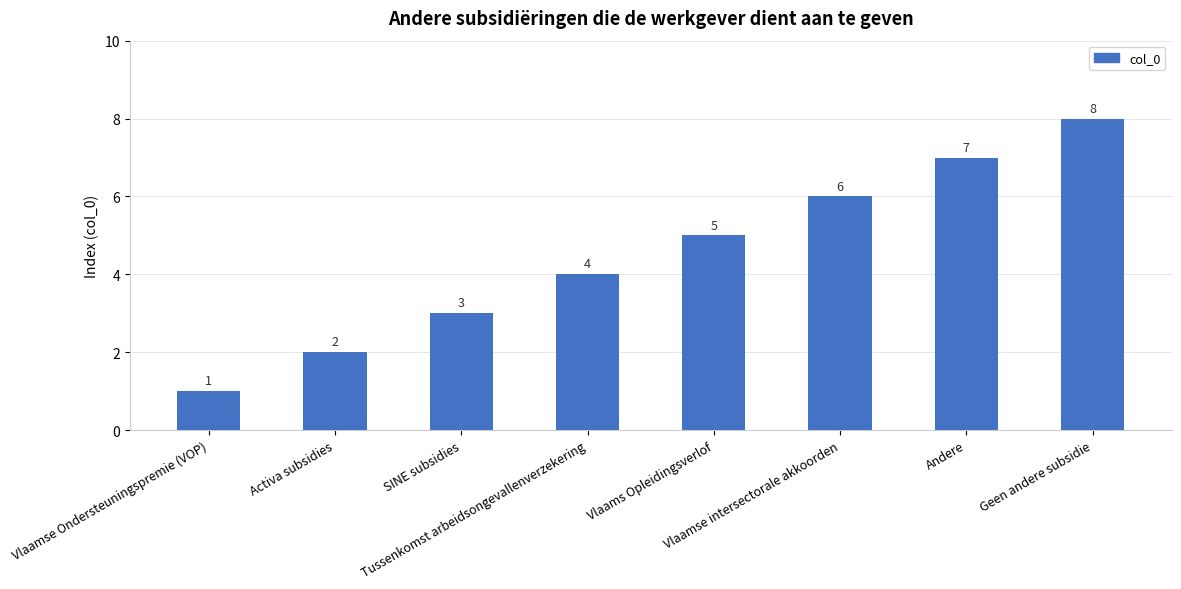

What position from the left is Andere?

7